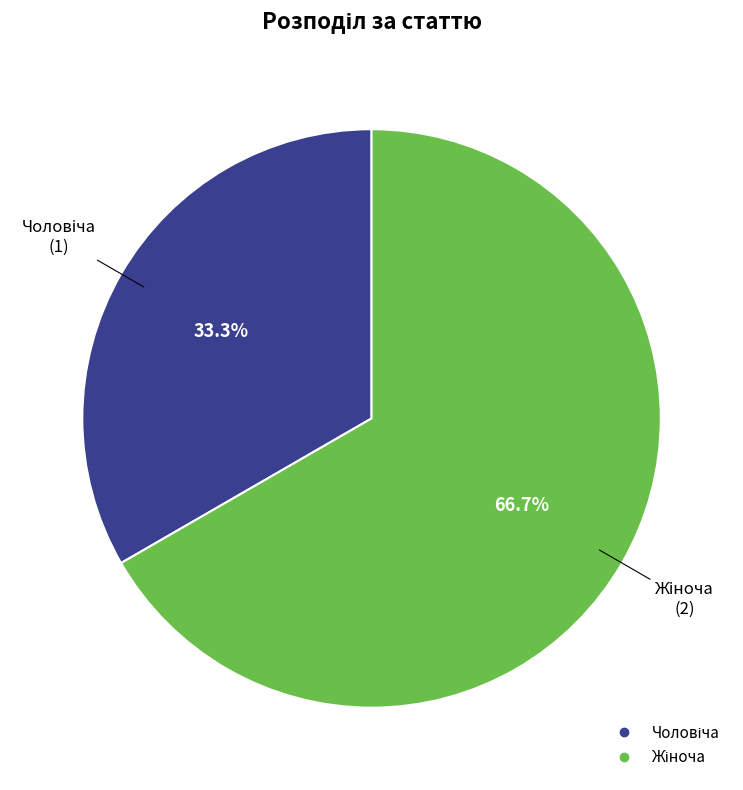

Is there any slice that represents more than half of the pie?

Yes